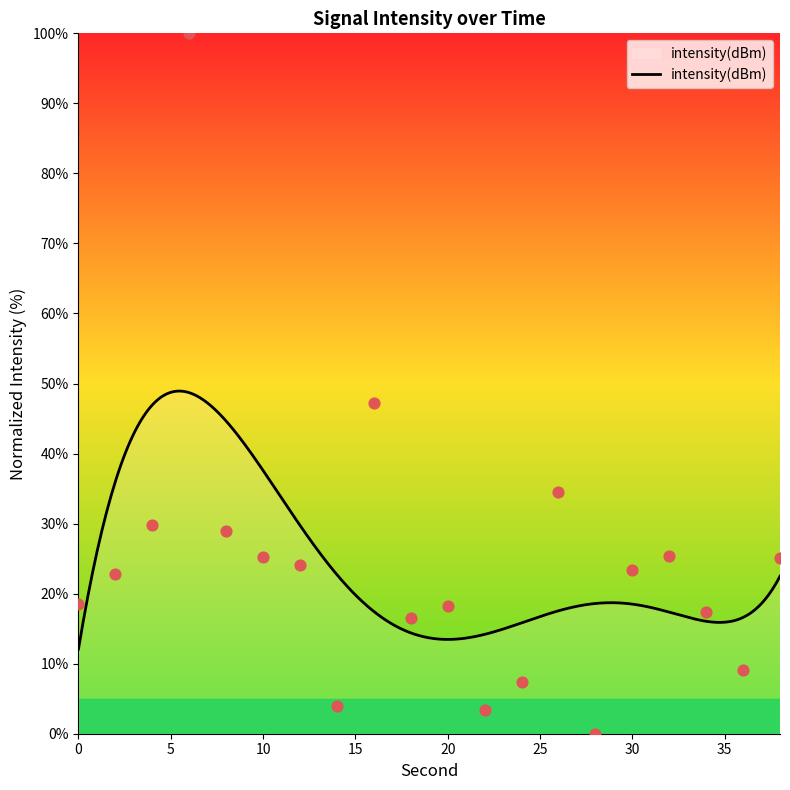

Between 30 and 28, which is larger?

30